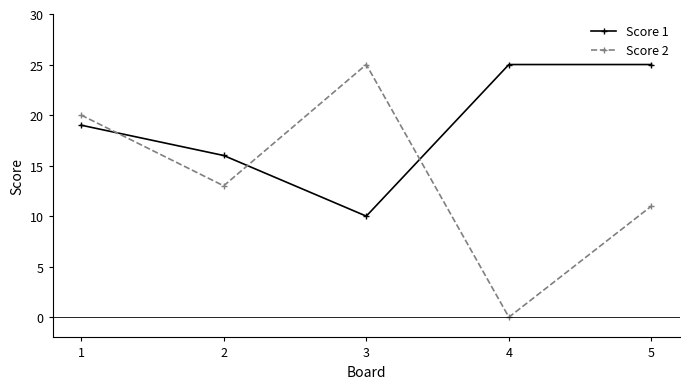

The Score 2 series shows 16 at 5. True or false?

False